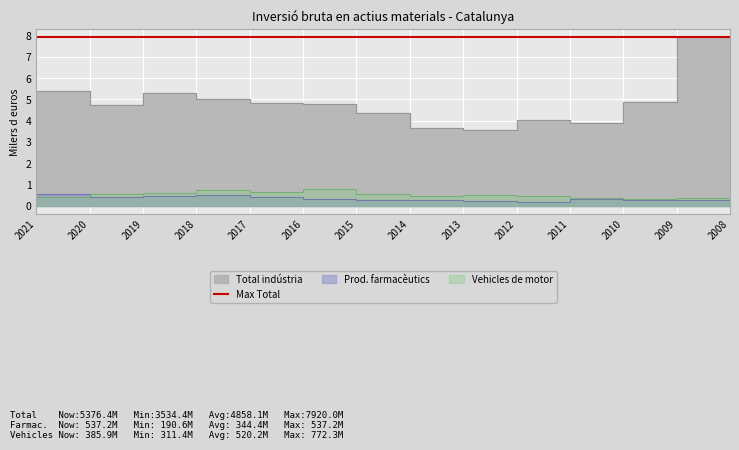

Reading left to right, transcribe all the data shown in this chart.

Total indústria: 2021=5.4	2020=4.7	2019=5.3	2018=5.0	2017=4.8	2016=4.8	2015=4.4	2014=3.6	2013=3.5	2012=4.0	2011=3.9	2010=4.9	2009=7.9	2008=6.8
Fabricació de vehicles de motor: 2021=0.4	2020=0.5	2019=0.6	2018=0.7	2017=0.6	2016=0.8	2015=0.5	2014=0.4	2013=0.5	2012=0.5	2011=0.4	2010=0.3	2009=0.3	2008=0.5
Fabricació de productes farmacèutics: 2021=0.5	2020=0.4	2019=0.5	2018=0.5	2017=0.4	2016=0.3	2015=0.3	2014=0.2	2013=0.2	2012=0.2	2011=0.3	2010=0.3	2009=0.3	2008=0.3